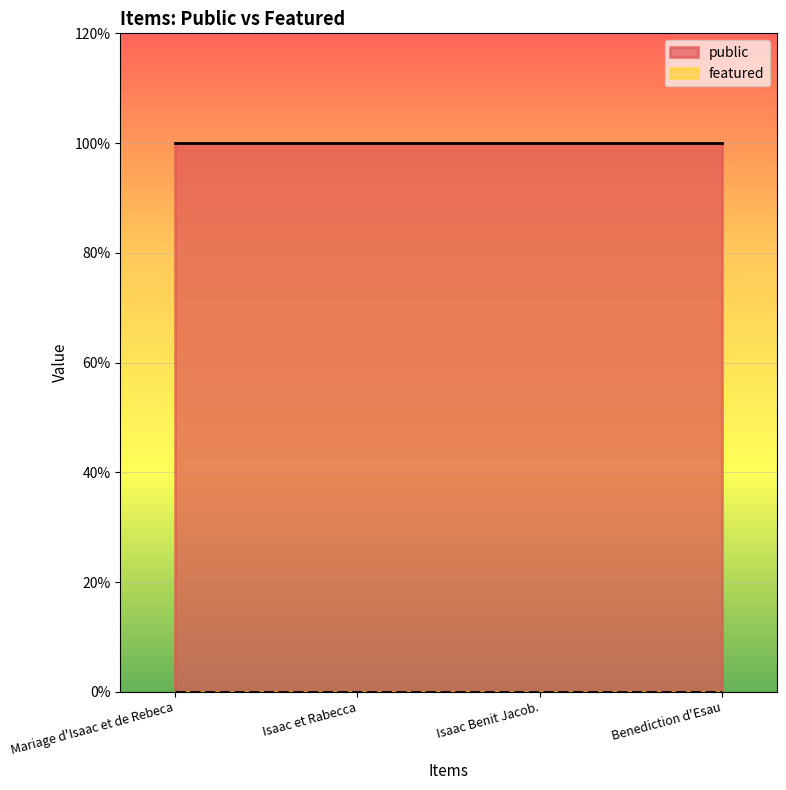

What is the total value across all series at Isaac et Rabecca?

1